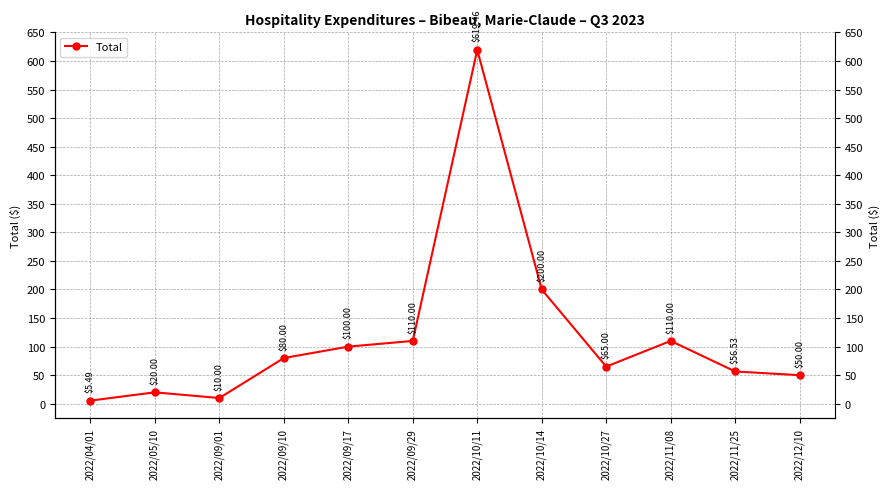

What is the ratio of the value at 2022/04/01 to the value at 2022/05/10?

0.3